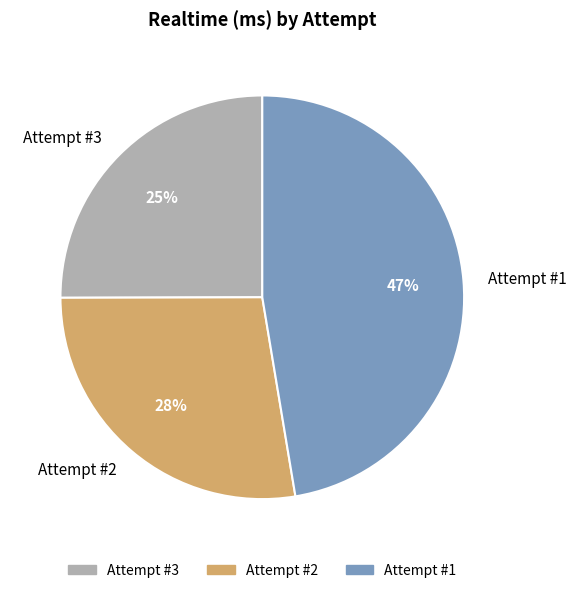

Is it true that Attempt #3 is 31% of the pie?

False